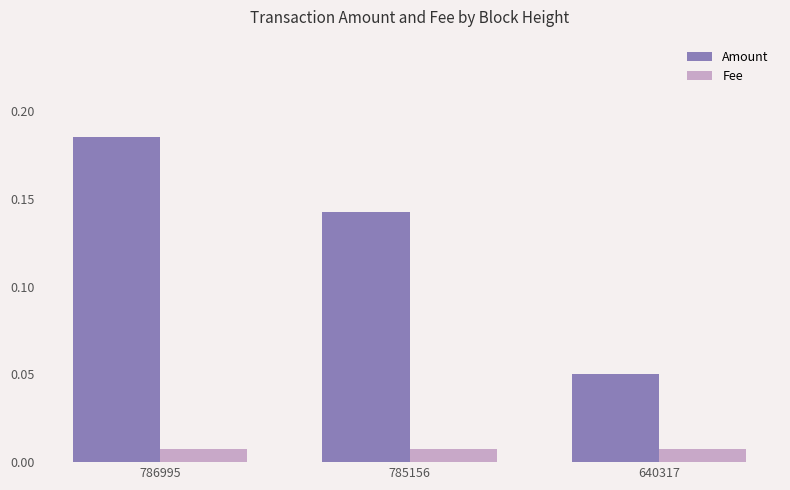

Rank the series by their maximum value, from highest to lowest.

Amount, Fee